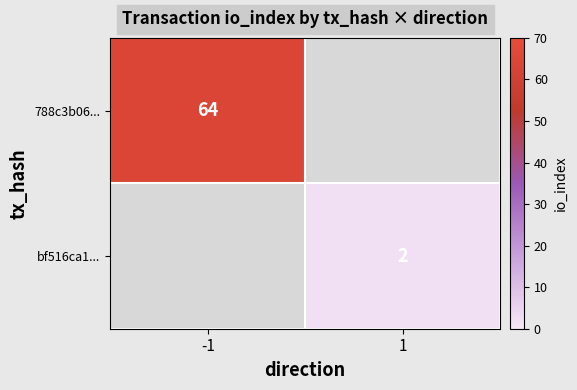

True or false: 788c3b06... has a value of 84 at -1.

False